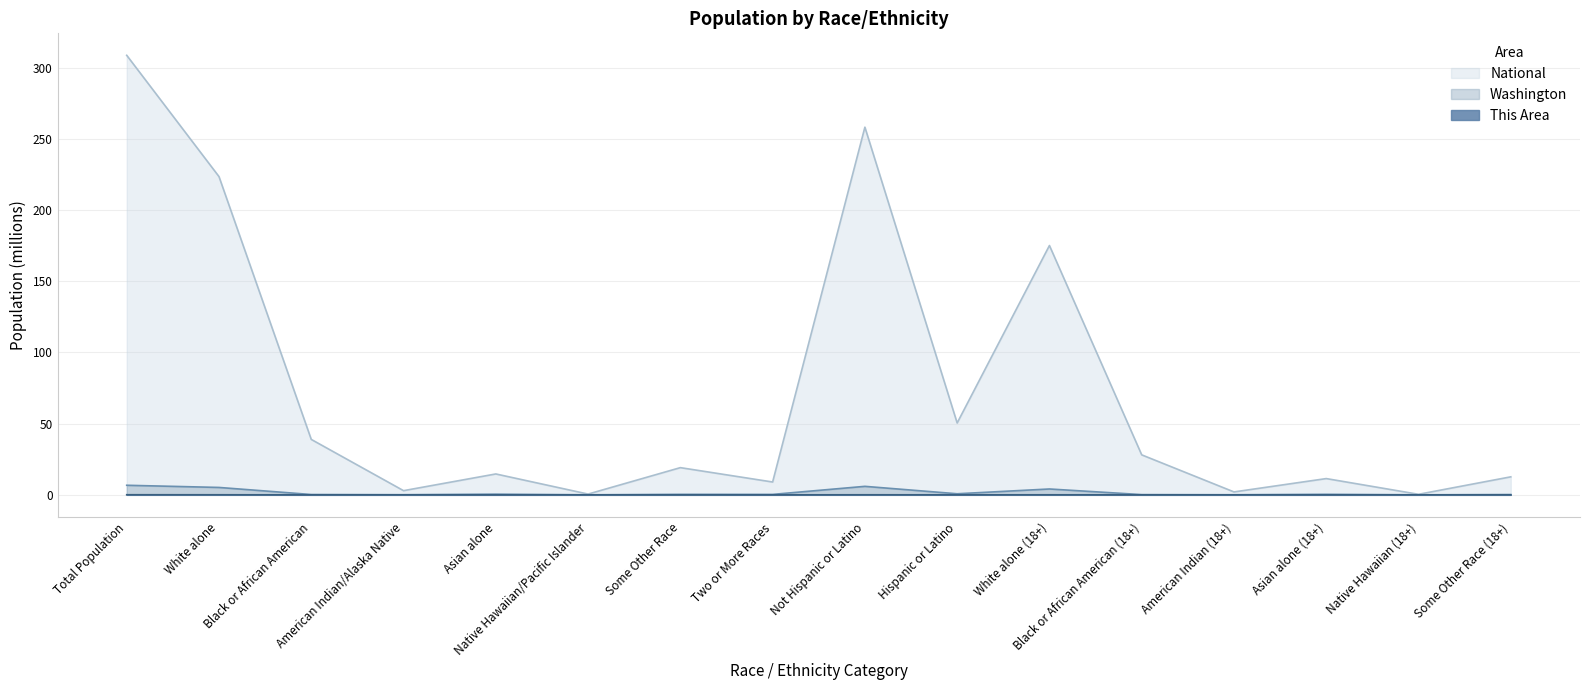

What is the label of the 11th point from the left?

White alone (18+)